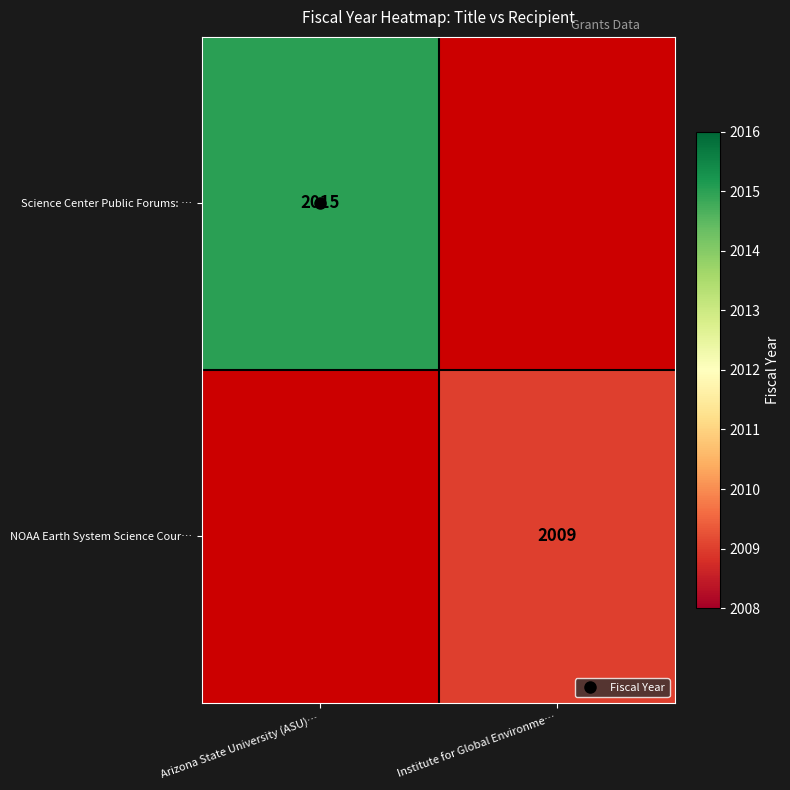

Between Institute for Global Environme… and Arizona State University (ASU)…, which is larger?

Arizona State University (ASU)…